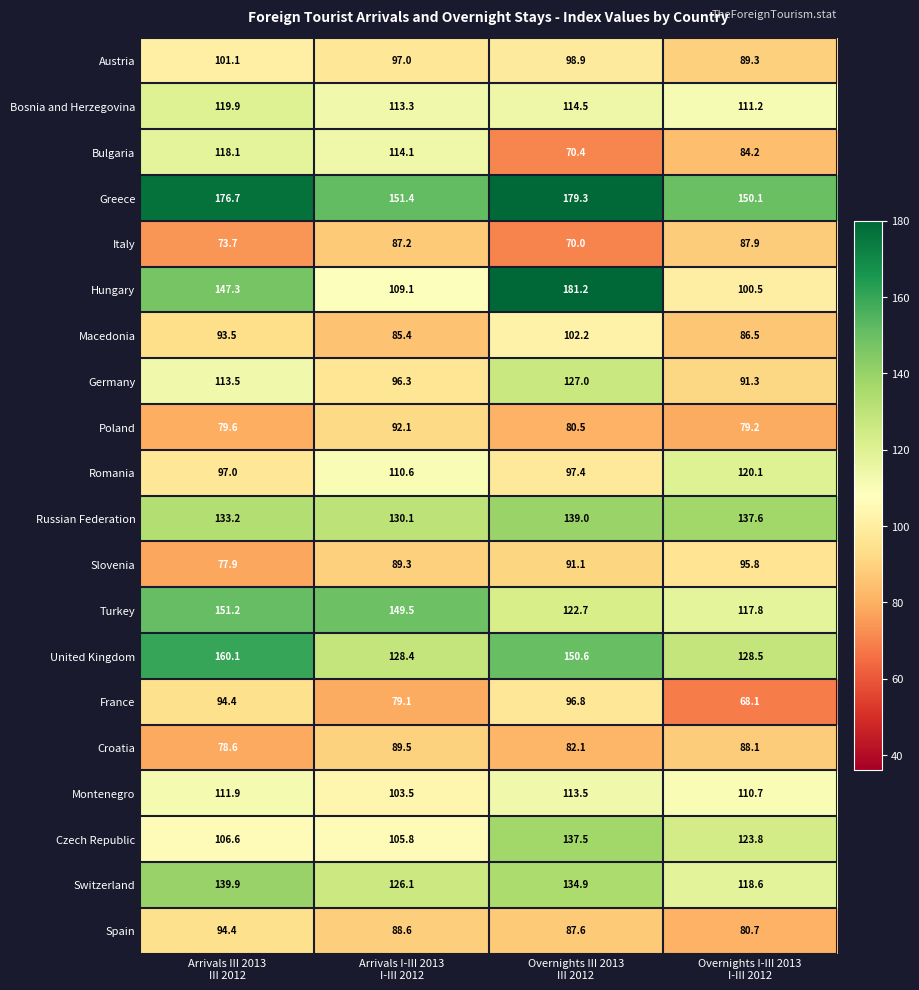

What is the difference between the maximum and second lowest values in the Spain series?

6.8